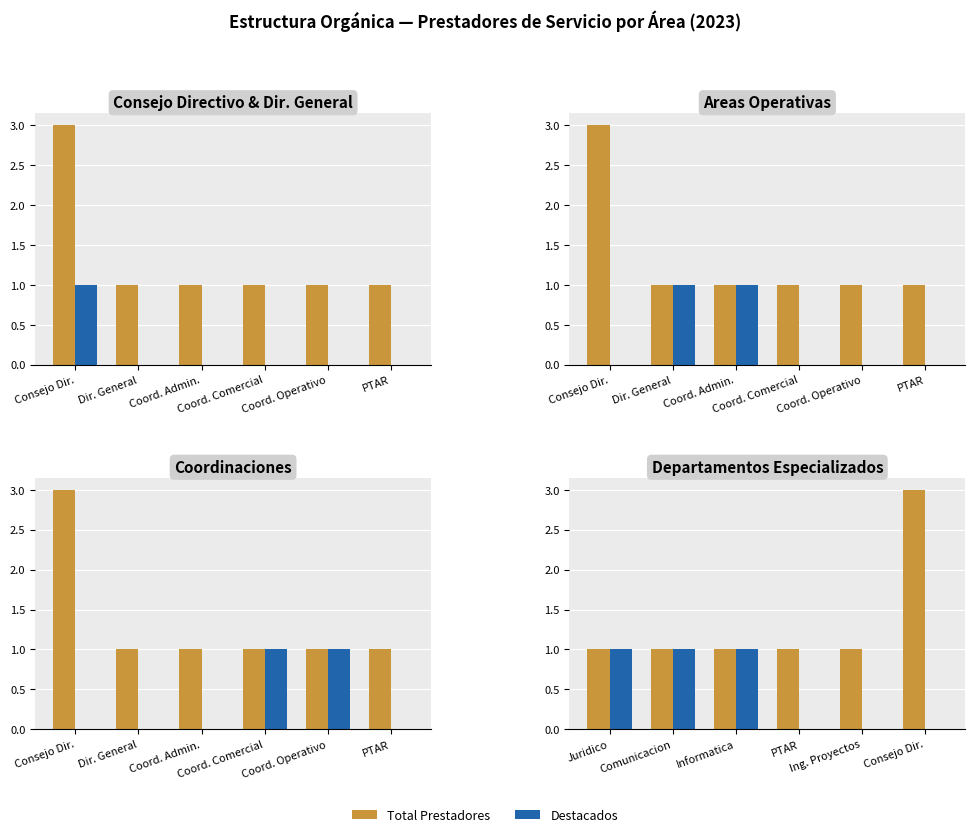

What is the maximum value for Total Prestadores?

3